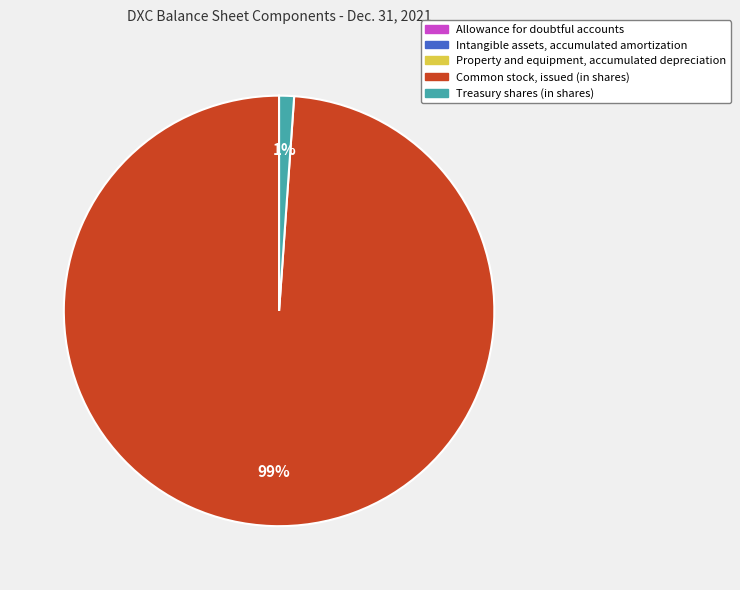

Which category accounts for the majority?

Common stock, issued (in shares)